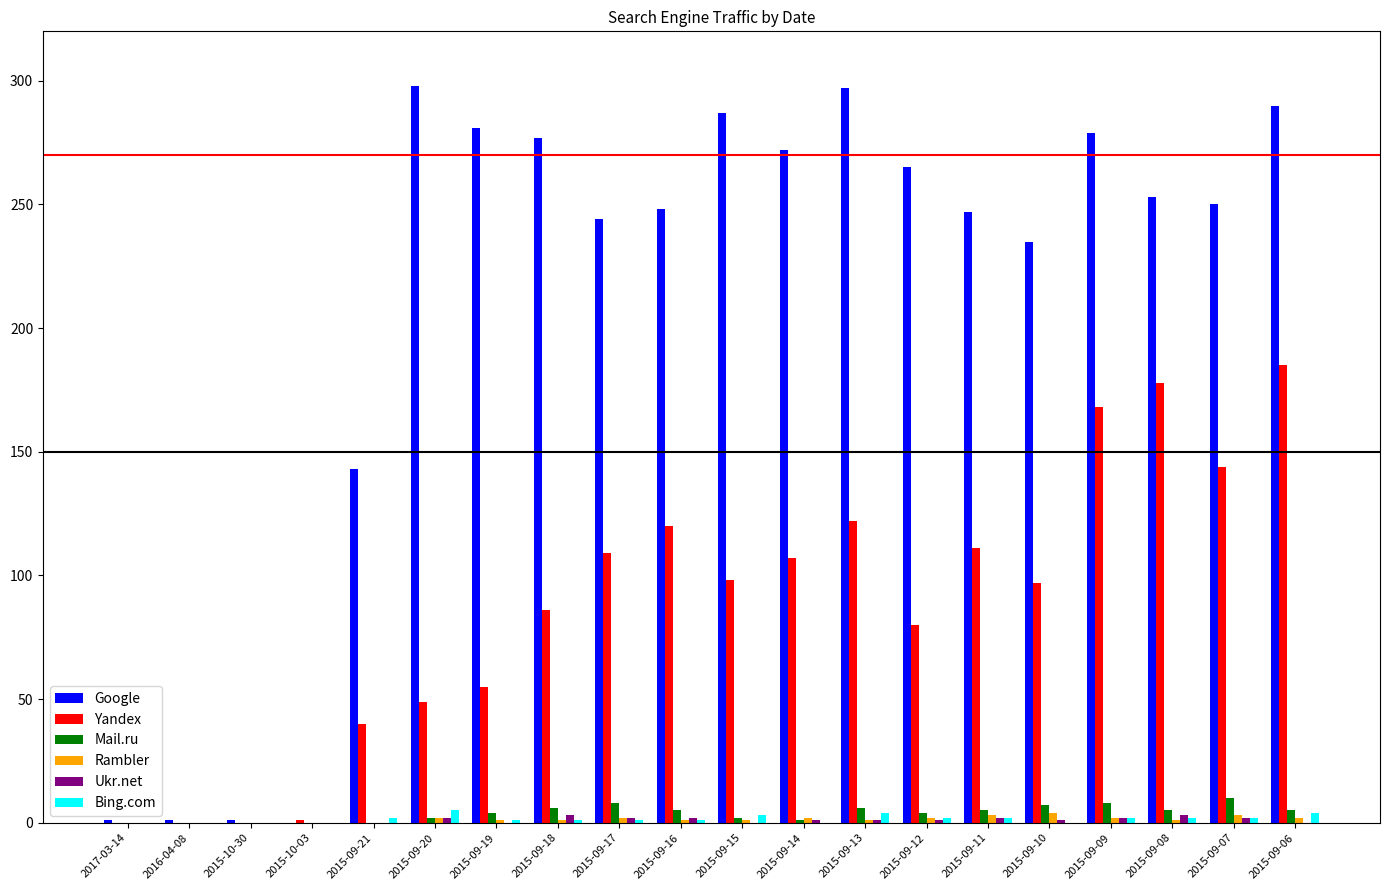

The Mail.ru series shows 10 at 2015-09-07. True or false?

True